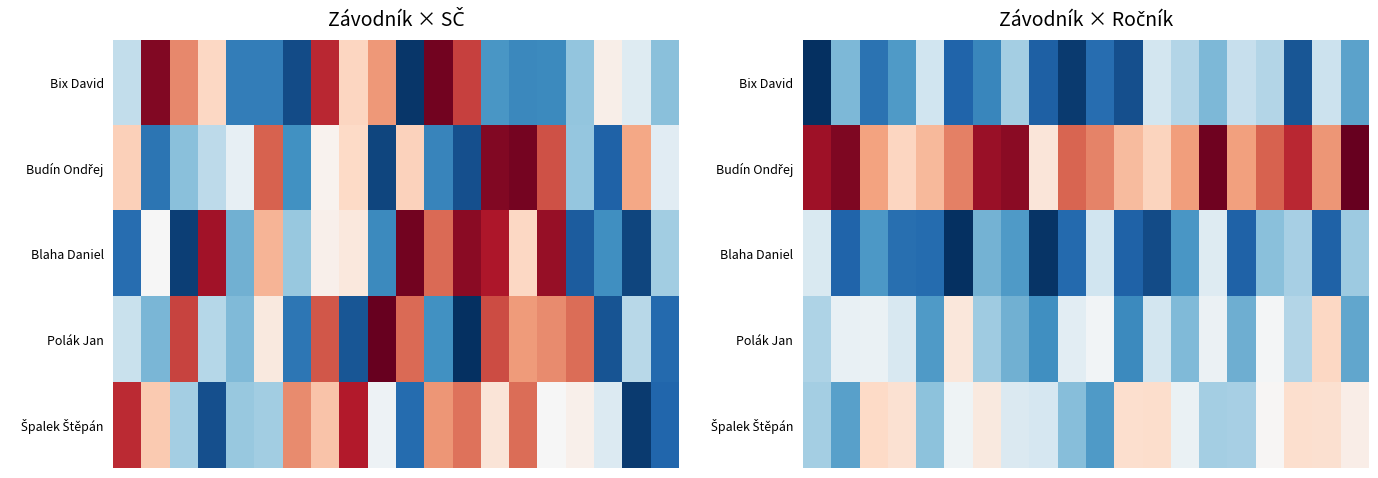

What is the maximum value shown in the chart?

6.1